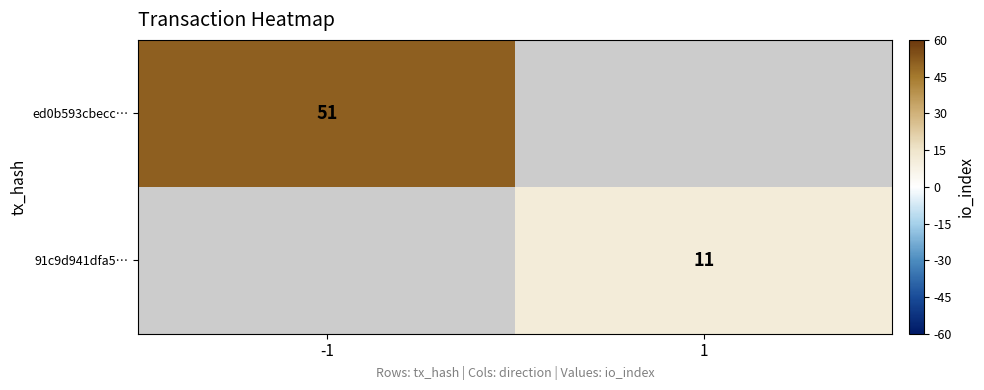

What is the minimum value shown in the chart?

11.0